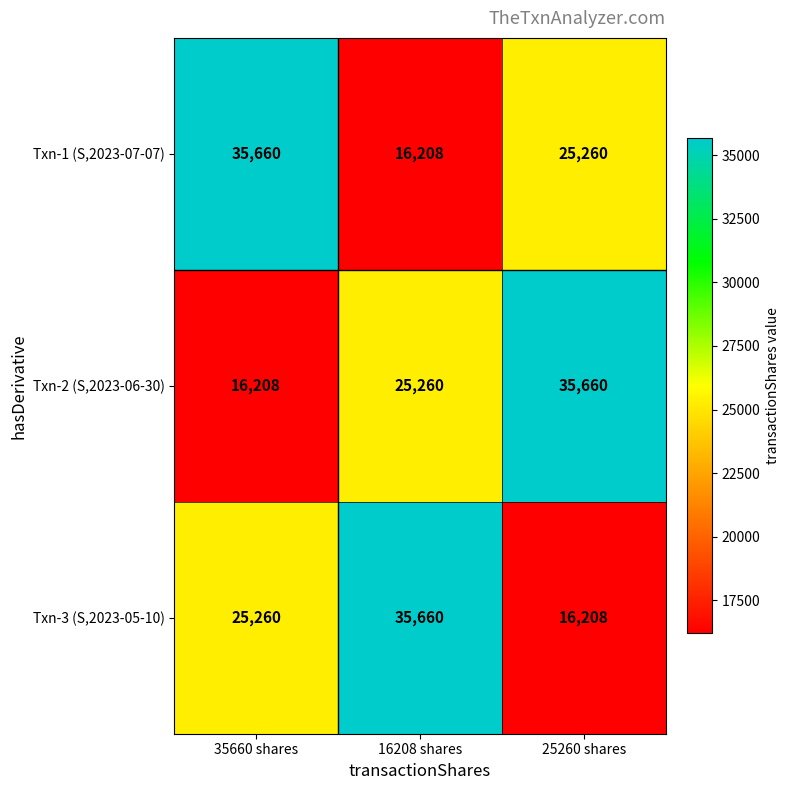

Rank the series at 35660 shares from lowest to highest value.

Txn-2 (S,2023-06-30), Txn-3 (S,2023-05-10), Txn-1 (S,2023-07-07)